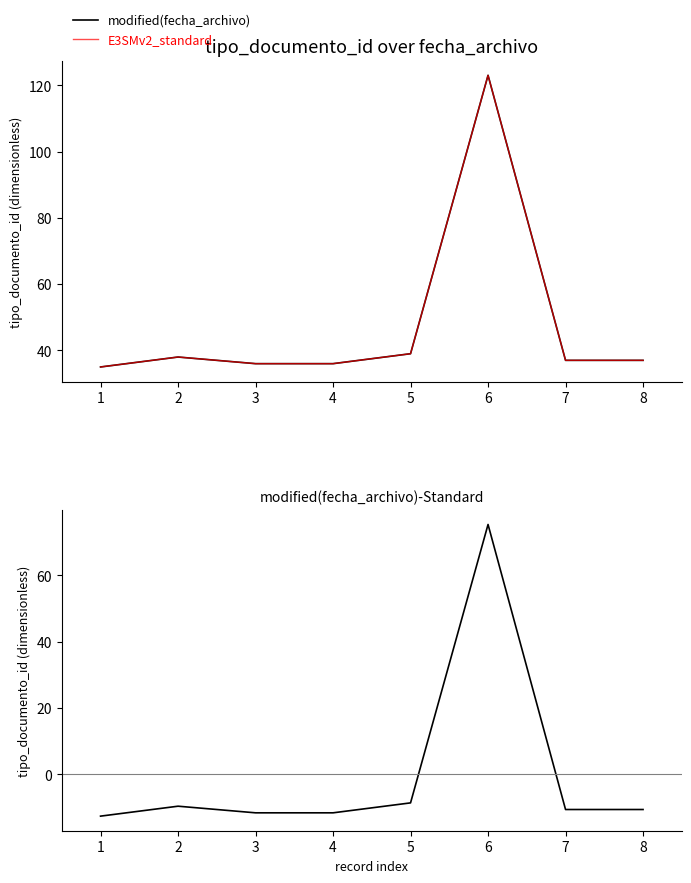

What is the value of the modified(fecha_archivo) point at the 4th from the left?

36.0